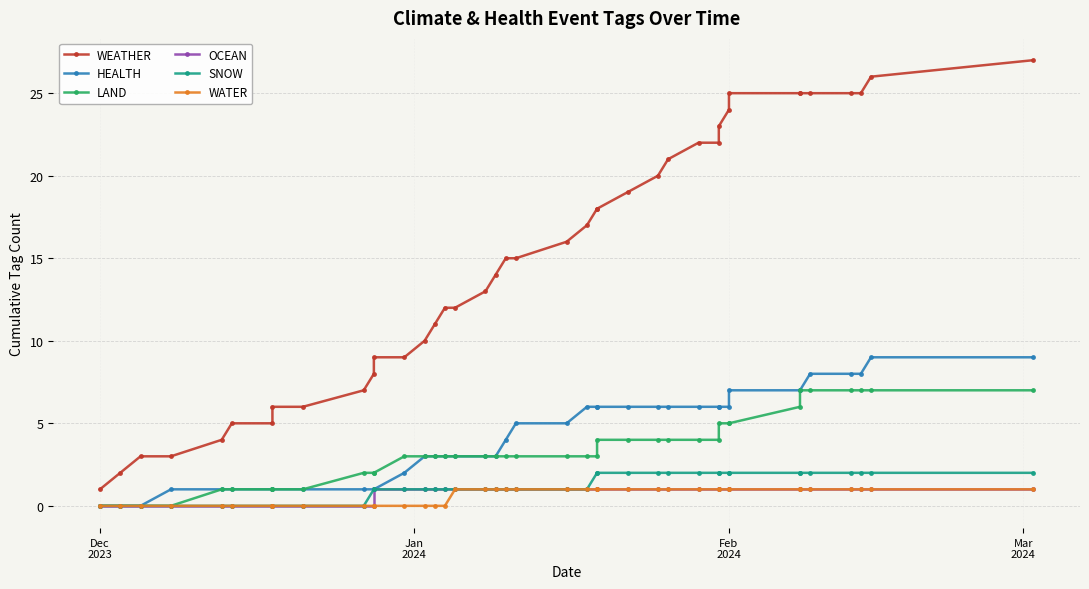

Is the value of OCEAN at 22 greater than the value of WEATHER at 6?

No